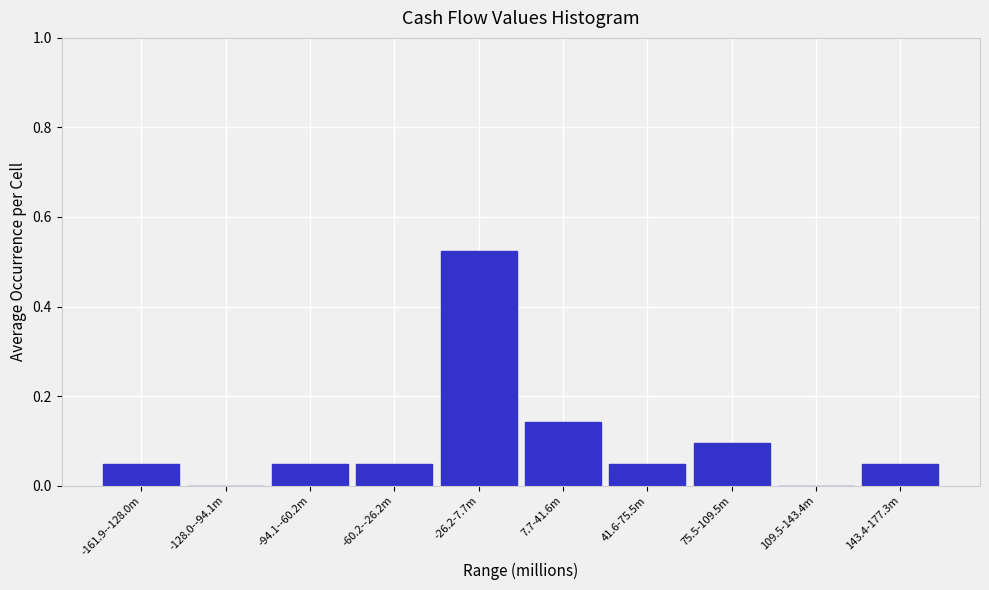

The value at 41.6-75.5m is 0.0. True or false?

True